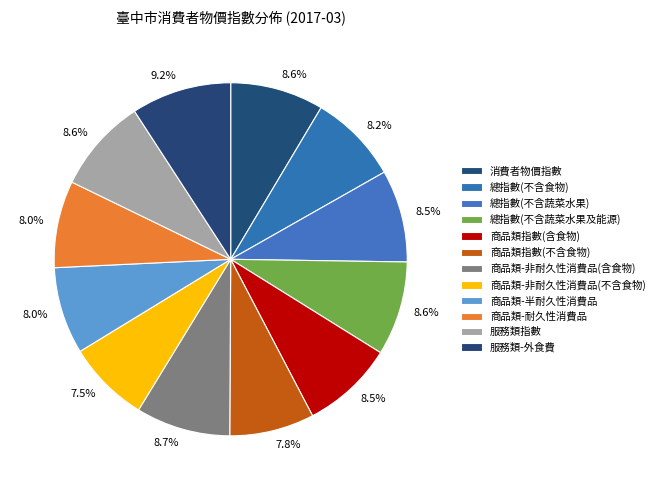

Count the number of slices in the pie.

12